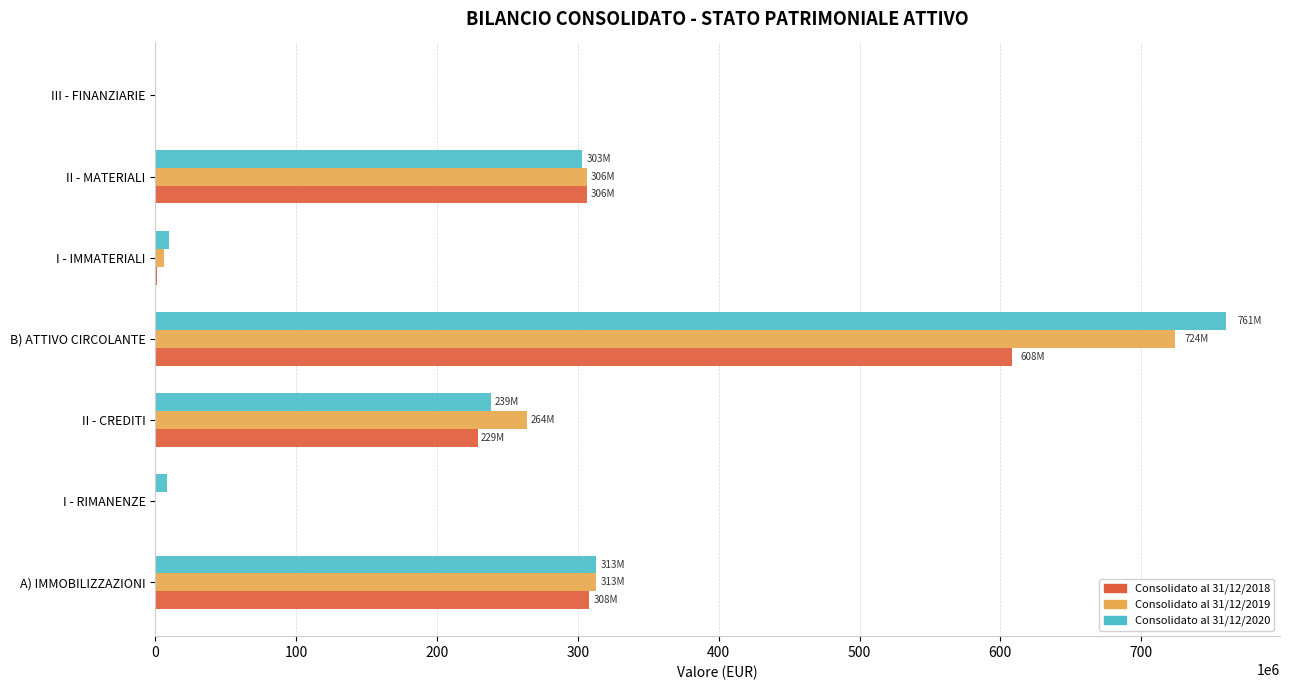

At which category is the sum across all series the highest?

B) ATTIVO CIRCOLANTE